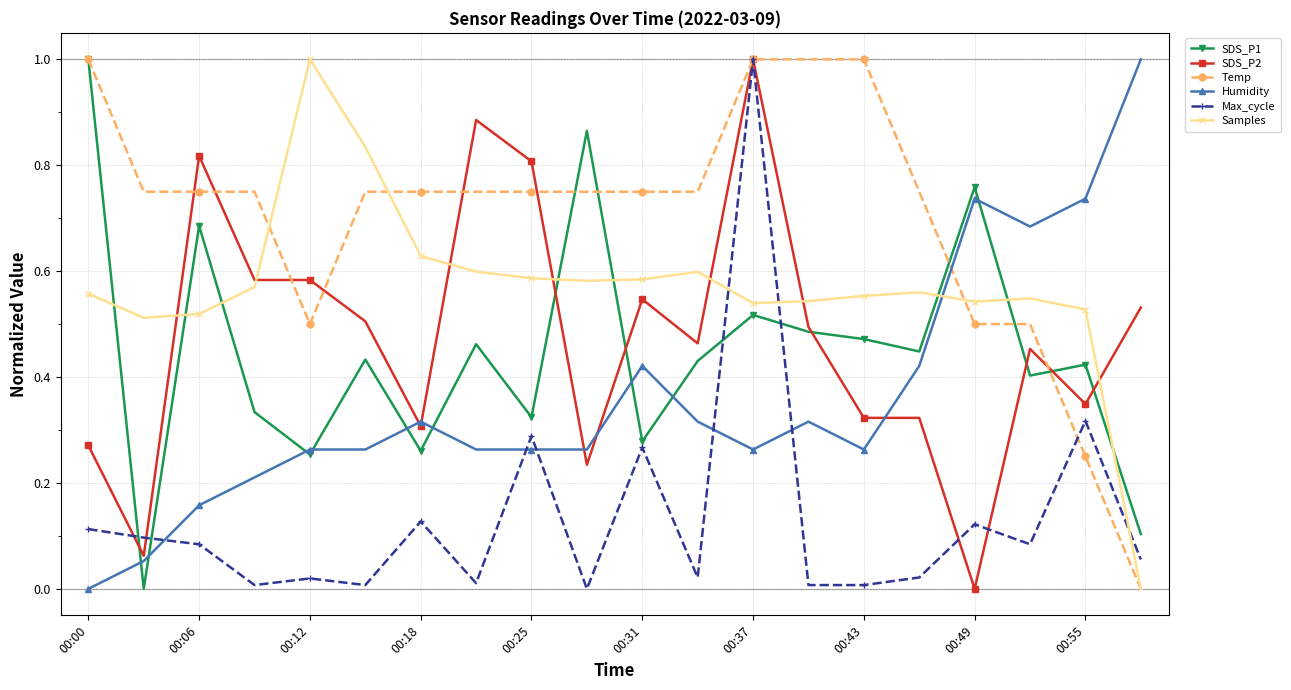

Which series has the largest total across all categories?

Temp